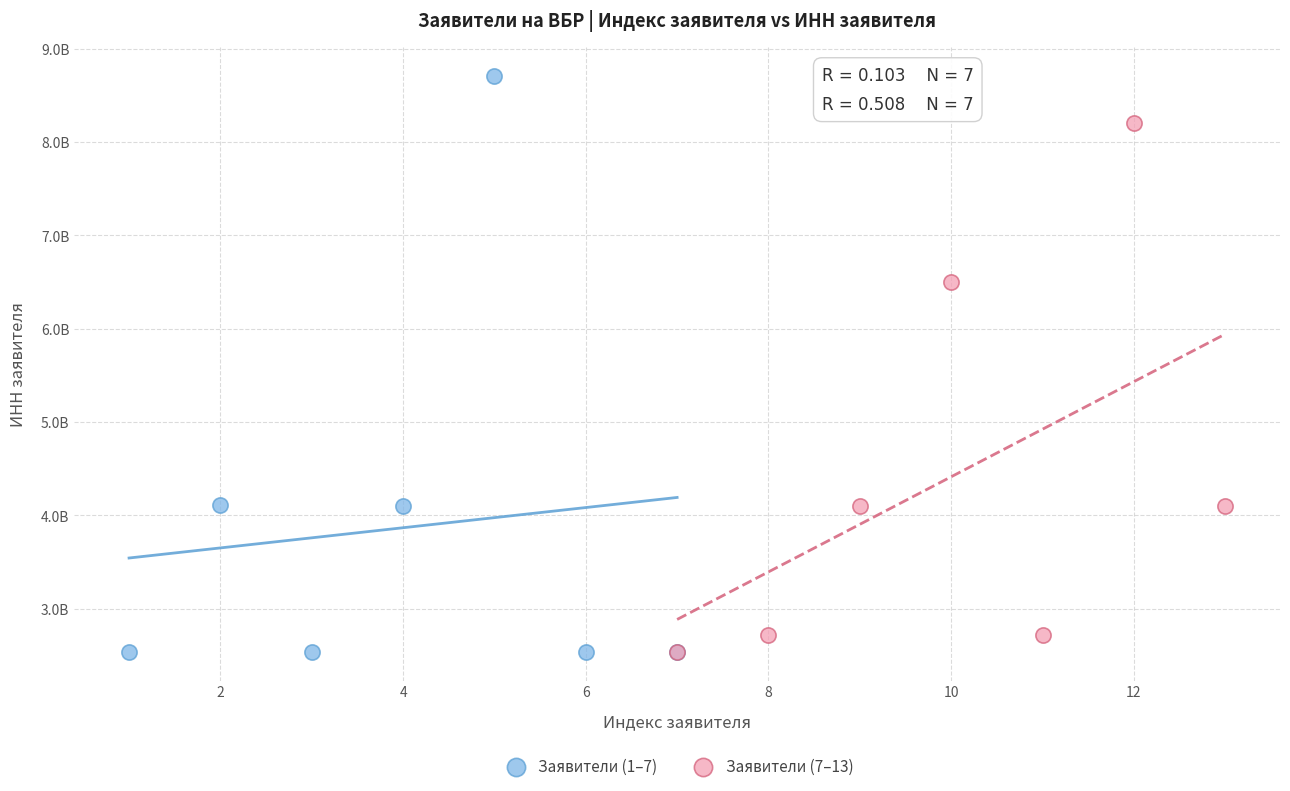

Which series has the largest Y range (max minus min)?

Заявители (1–7)